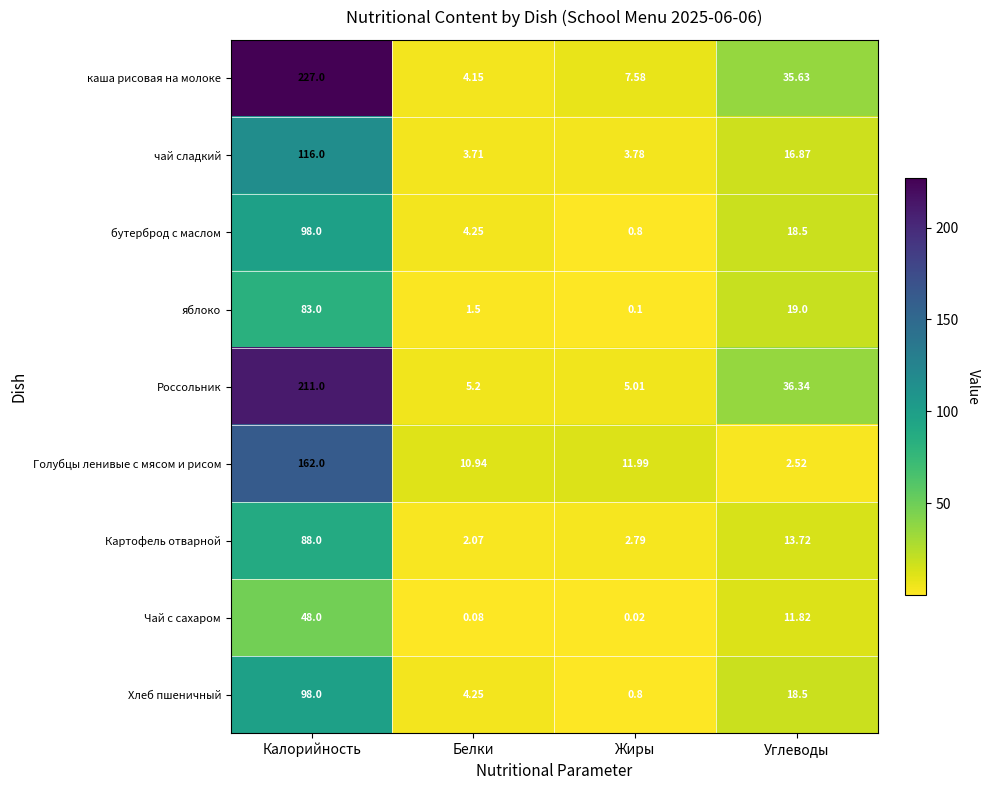

At which label does Хлеб пшеничный first exceed 18?

Калорийность